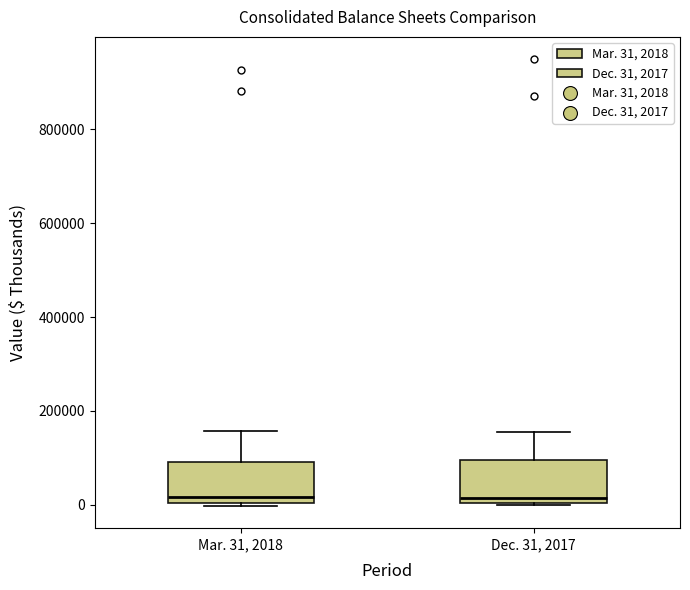

Reading left to right, transcribe this box plot: for each box, give where its median line is, the range the box spans, and where its two whiskers end, as read against the y-axis. The values are not printed on the chart, so give them approximately, as read against the axis.

Mar. 31, 2018: median 20000, box 0 to 100000, whiskers 0 (just below the box's lower edge) to 160000
Dec. 31, 2017: median 20000, box 0 to 100000, whiskers 0 to 160000